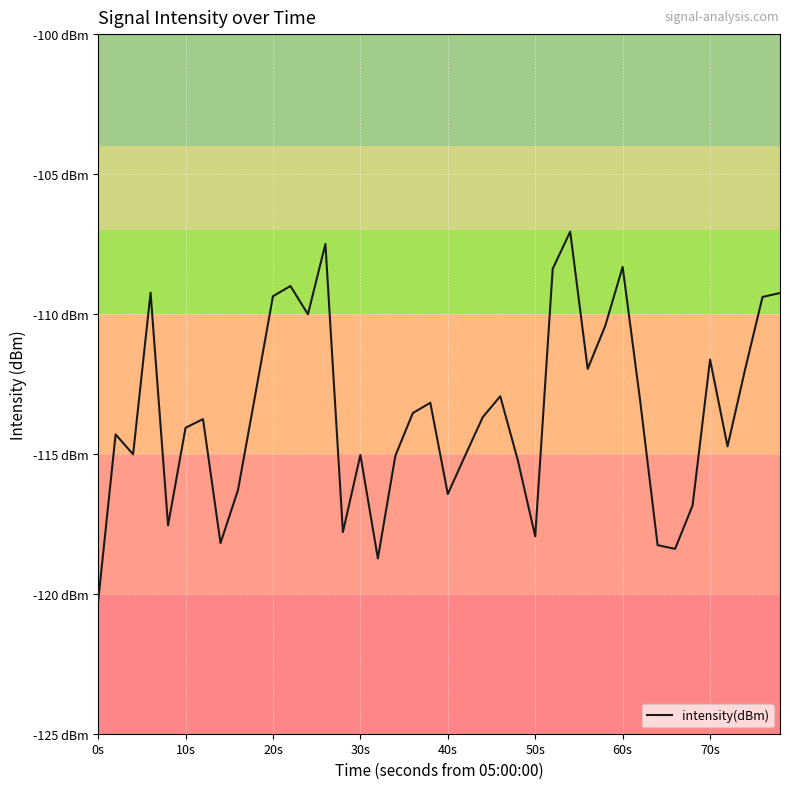

Does the chart display data point markers on the line(s)?

No